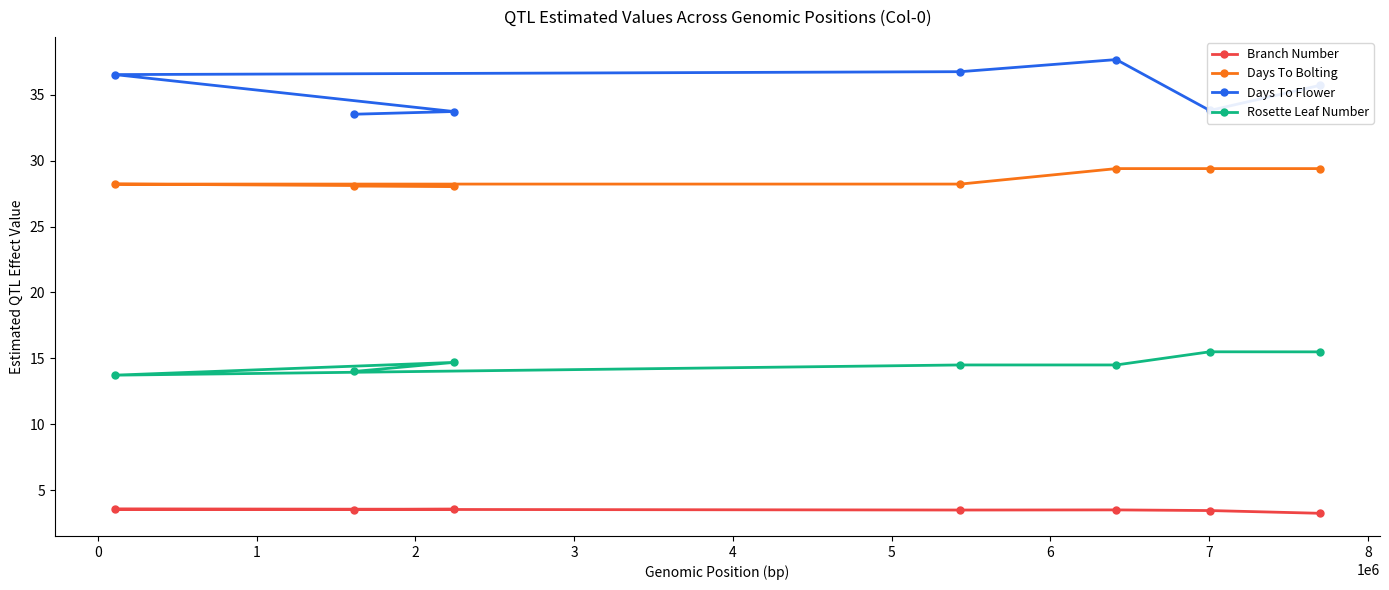

Rank the series by their maximum value, from lowest to highest.

Branch Number, Rosette Leaf Number, Days To Bolting, Days To Flower